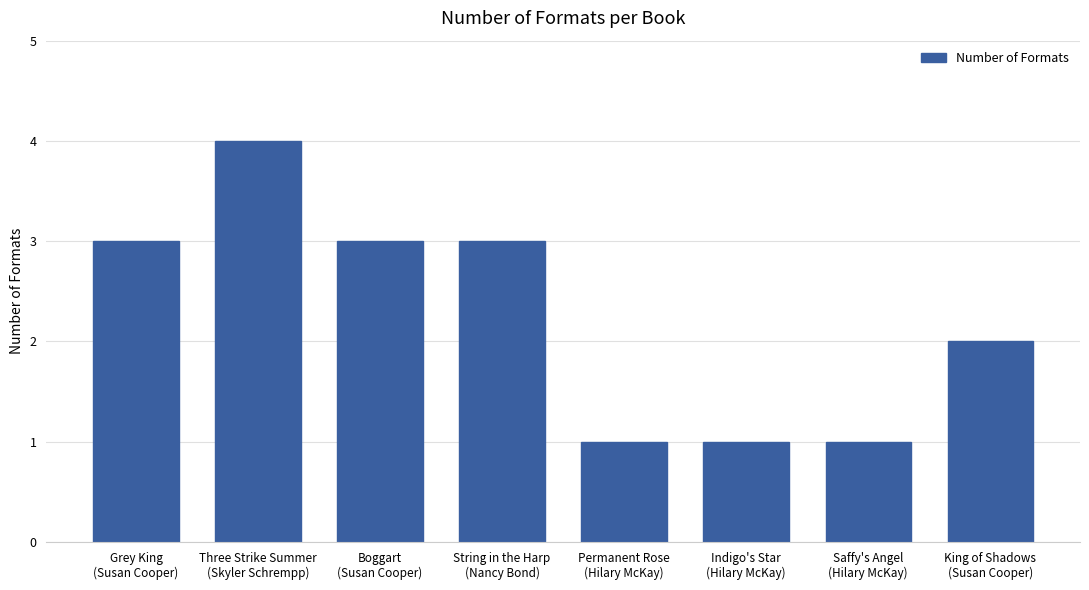

True or false: the data shows 0 at Permanent Rose
(Hilary McKay).

False